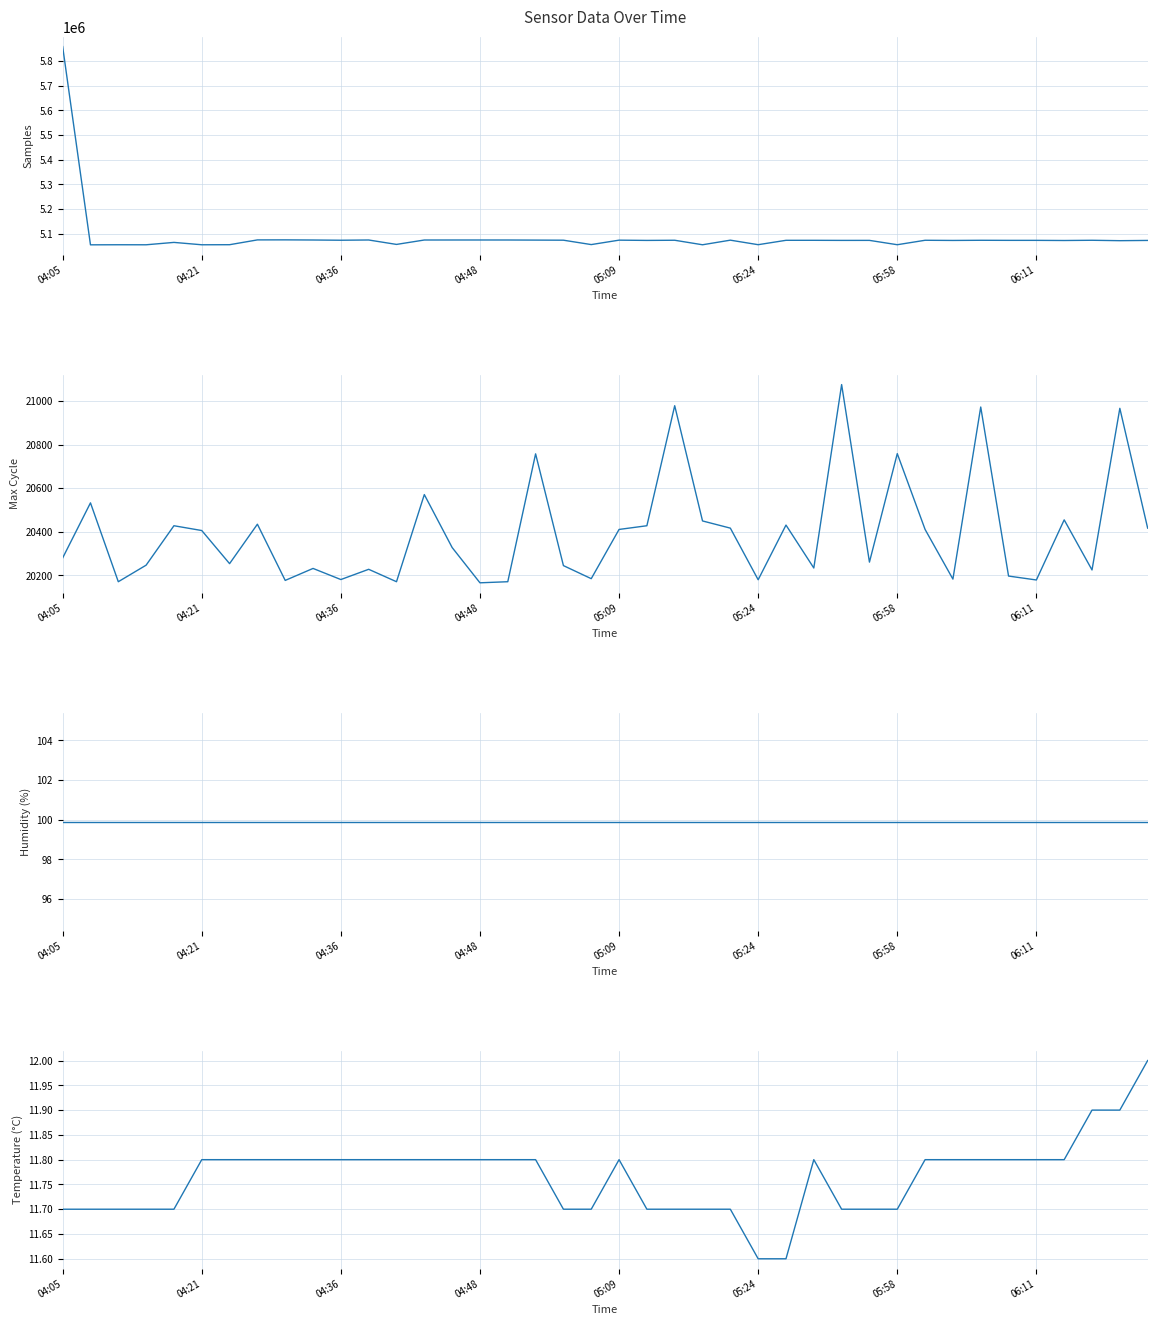

Where does the Samples series first go above 5073240?

04:05